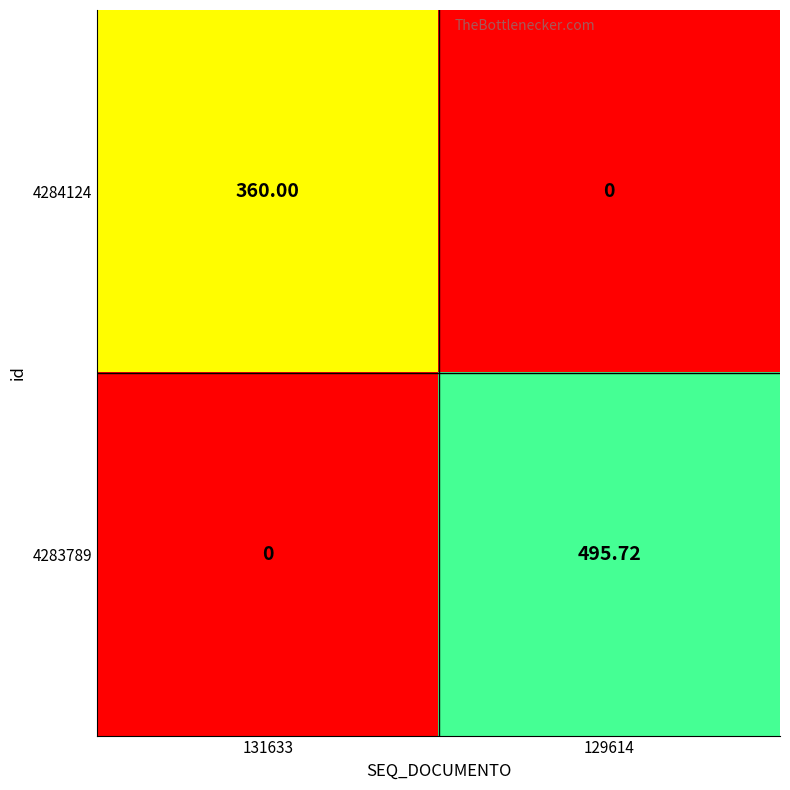

Reading left to right, transcribe all the data shown in this chart.

4284124: 131633=360.0	129614=0.0
4283789: 131633=0.0	129614=495.7